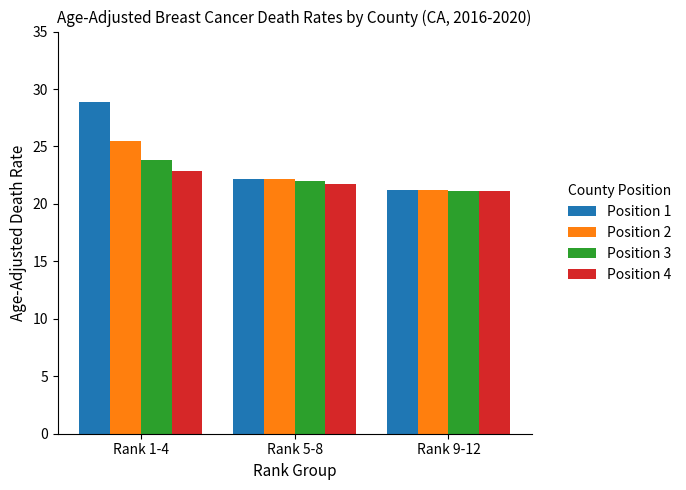

What is the difference between the Position 1 values at Rank 1-4 and Rank 5-8?

6.7